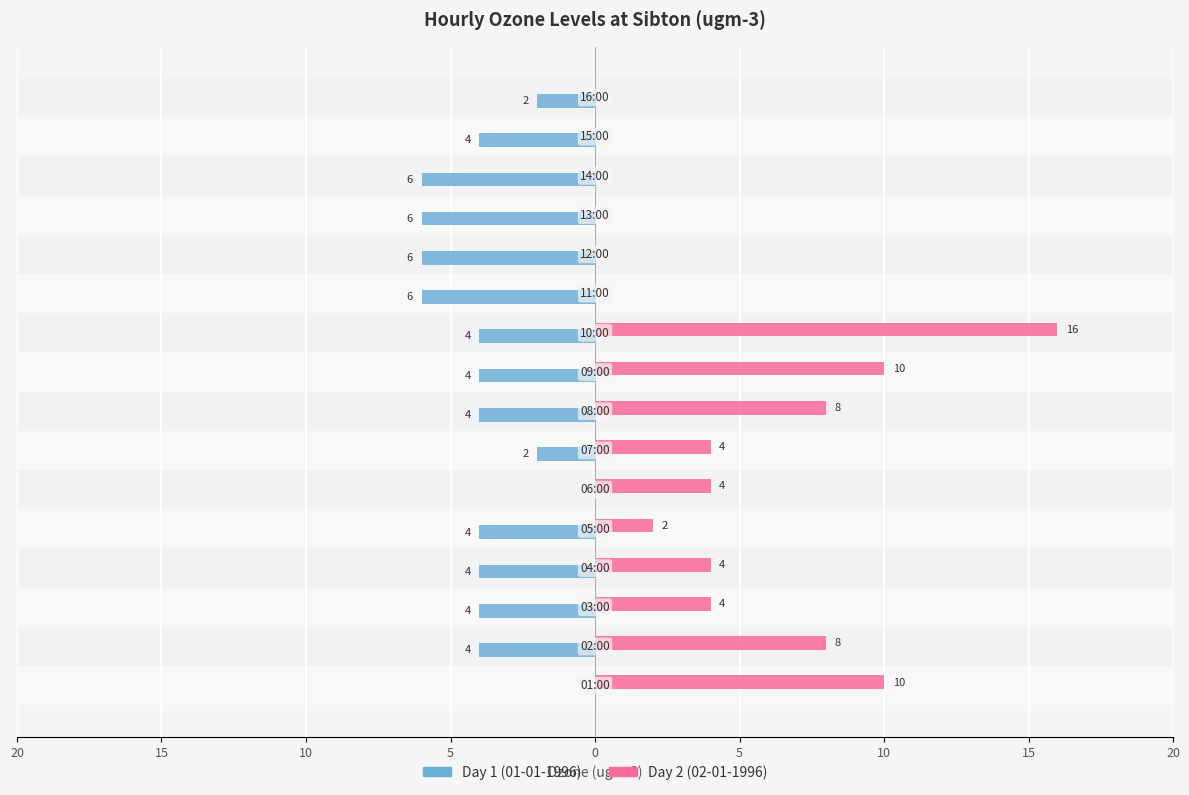

What are all the series names shown in the legend?

Day 1 (01-01-1996), Day 2 (02-01-1996)